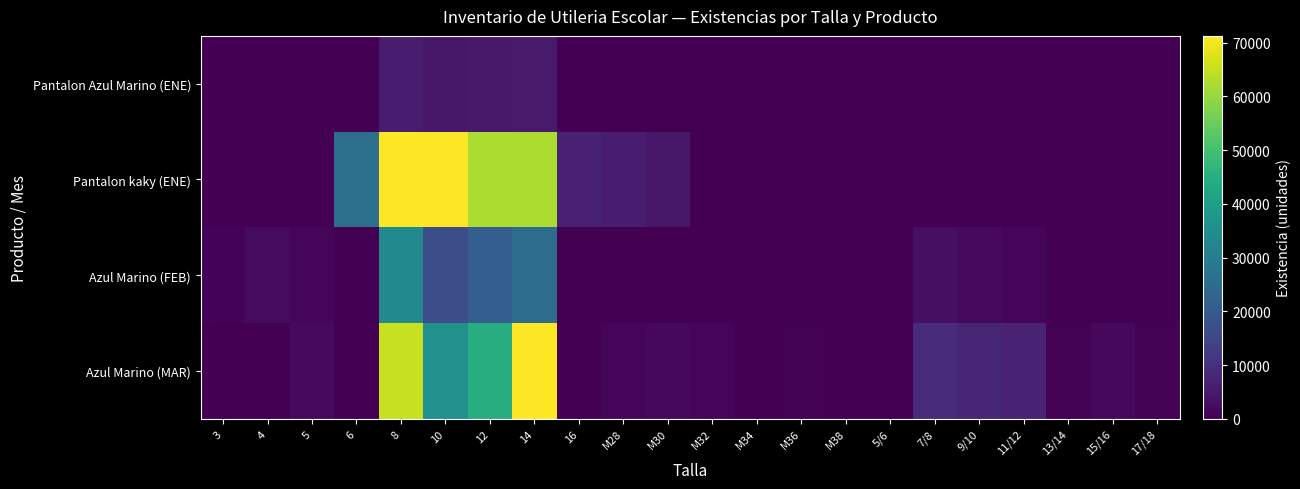

List the series in order of their overall mean, lowest first.

Pantalon Azul Marino (ENE), Azul Marino (FEB), Pantalon kaky (ENE), Azul Marino (MAR)